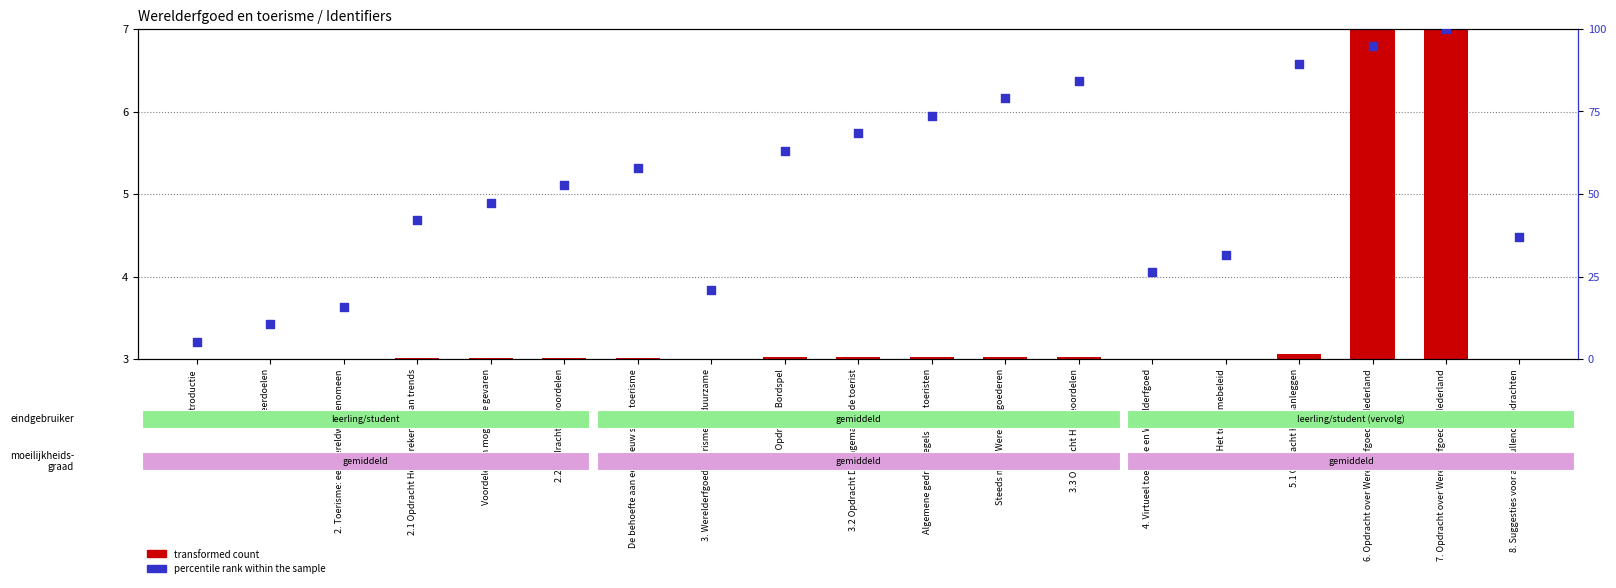

Is the value of transformed count at De behoefte aan een nieuw soort toerisme greater than the value of percentile rank within the sample at 3.2 Opdracht De ongemanierde toerist?

No